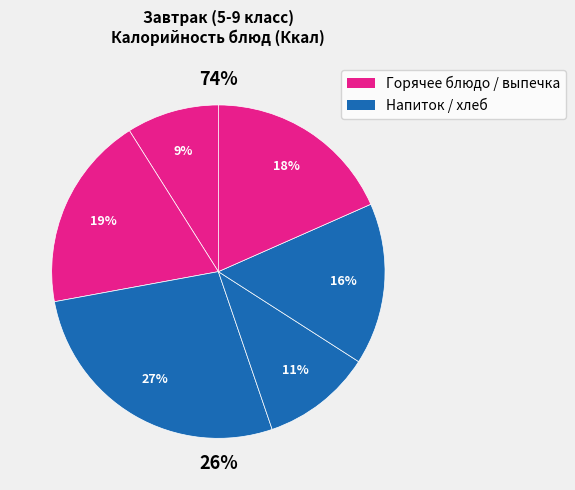

How many slices are in this pie chart?

6